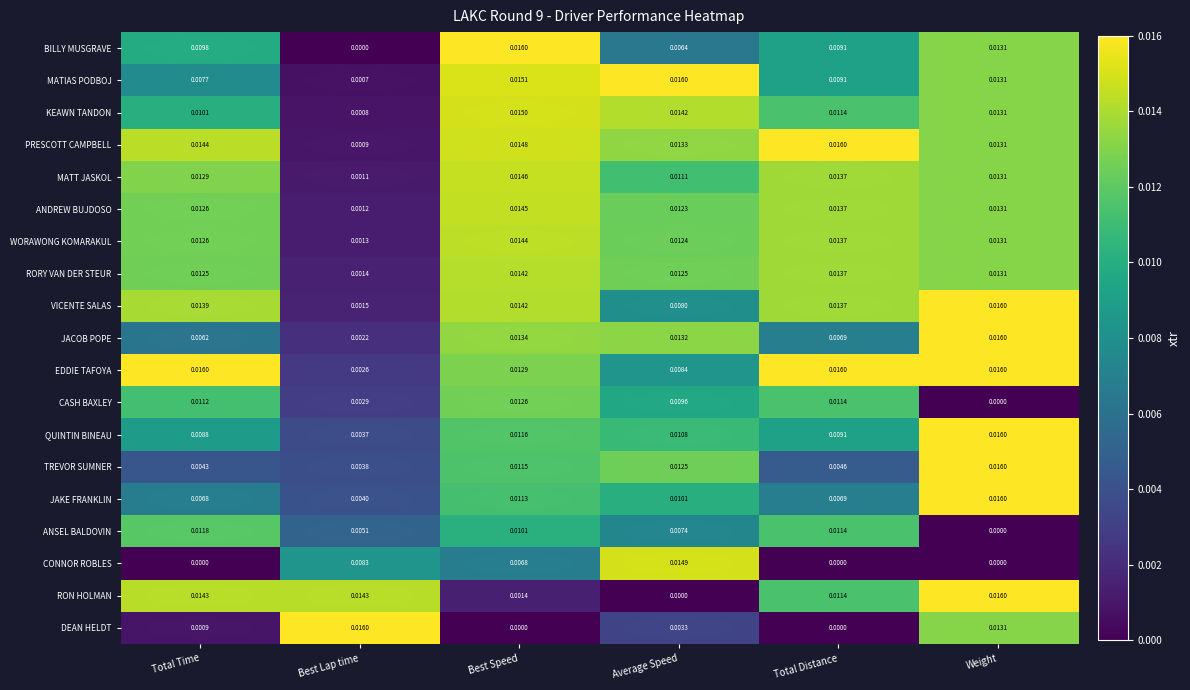

At which label does RON HOLMAN reach its minimum?

Average Speed